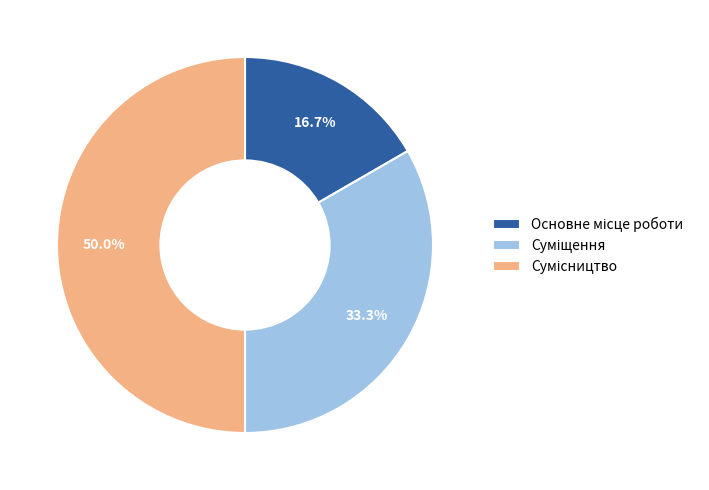

What is the smallest slice in the pie chart?

Основне місце роботи